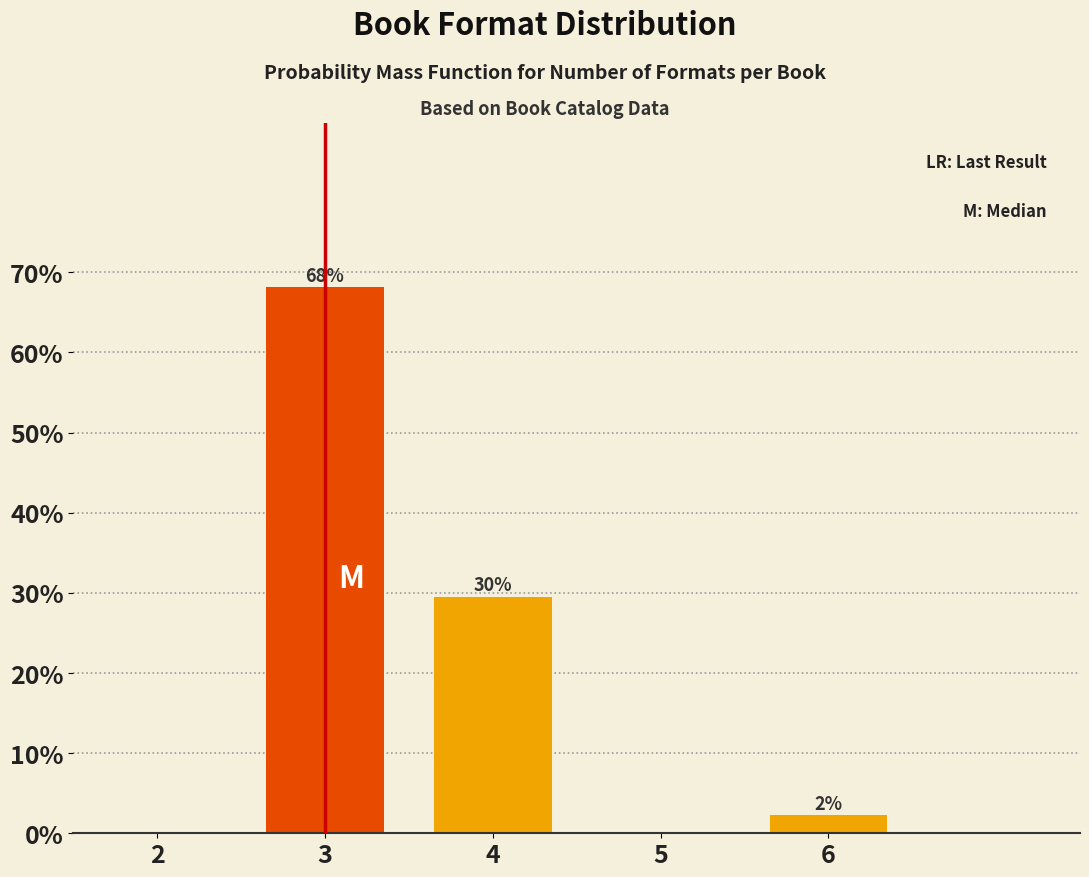

Are the bars horizontal?

No